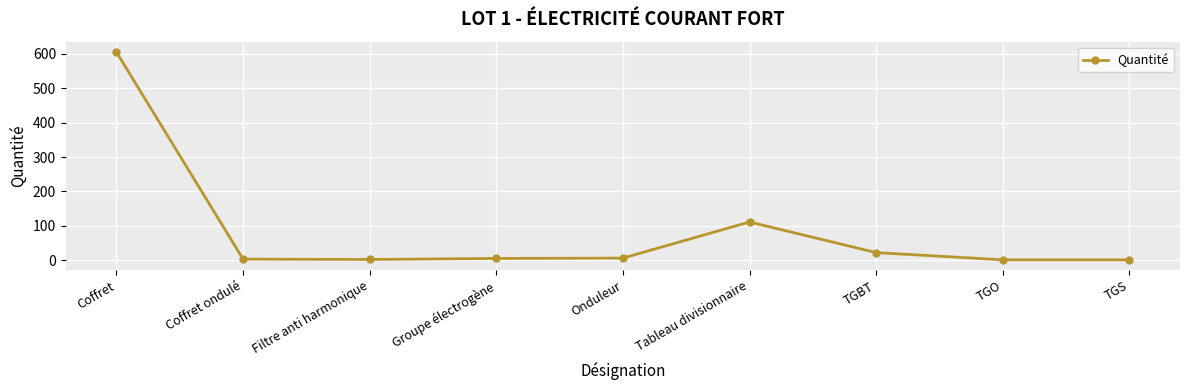

Approximately how many times larger is the value at TGBT compared to Onduleur?

3.7